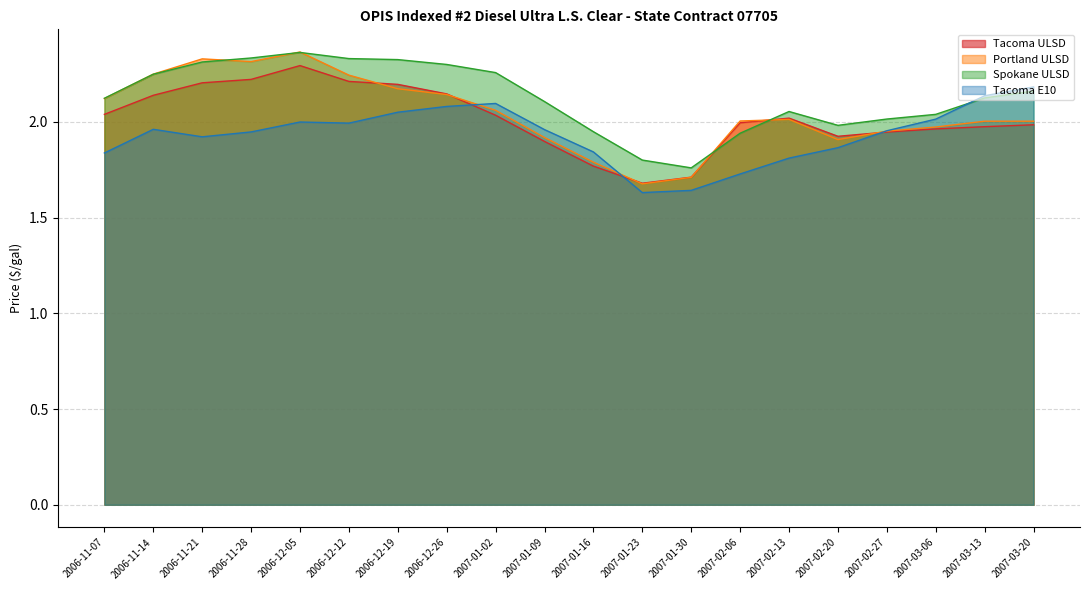

What is the difference between the highest and lowest values at 2006-12-19?

0.3